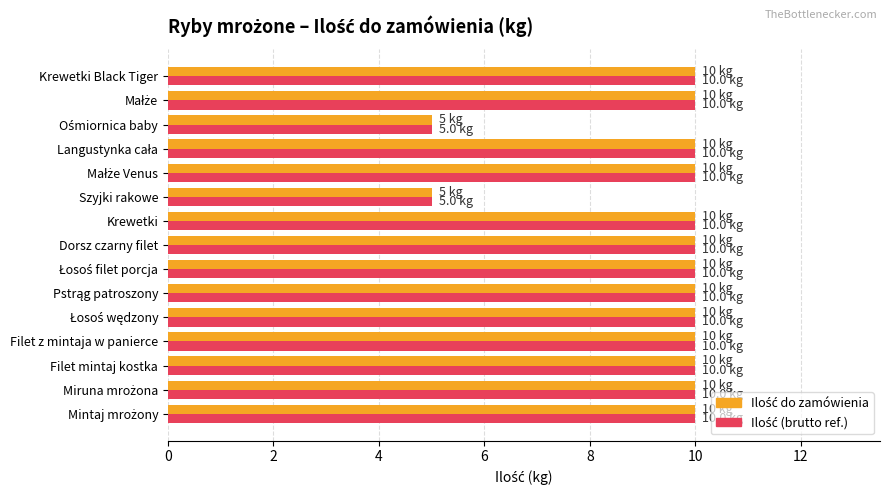

At how many categories does at least one series exceed 7?

13